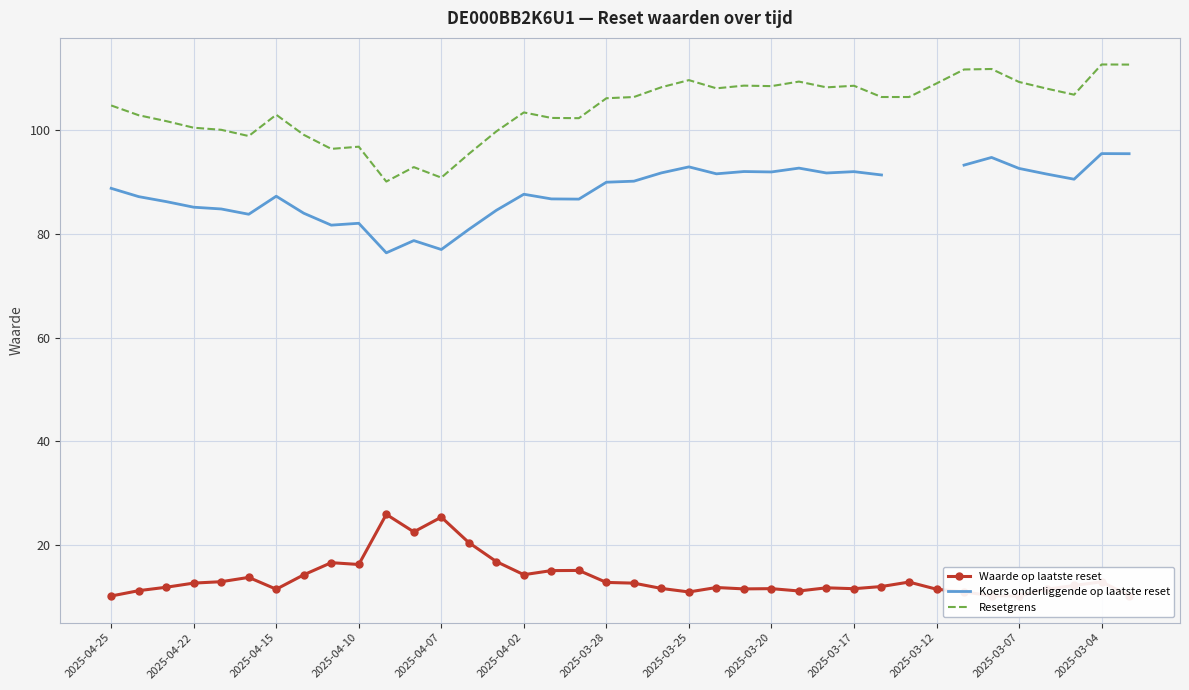

Which series has the widest spread of values?

Resetgrens